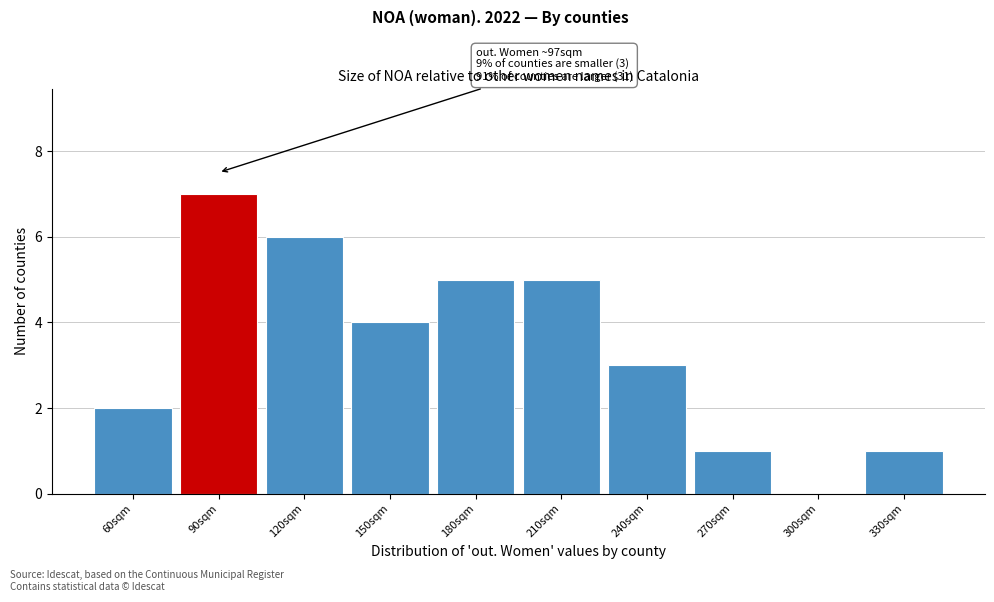

Reading left to right, transcribe all the data shown in this chart.

60sqm=2	90sqm=7	120sqm=6	150sqm=4	180sqm=5	210sqm=5	240sqm=3	270sqm=1	300sqm=0	330sqm=1